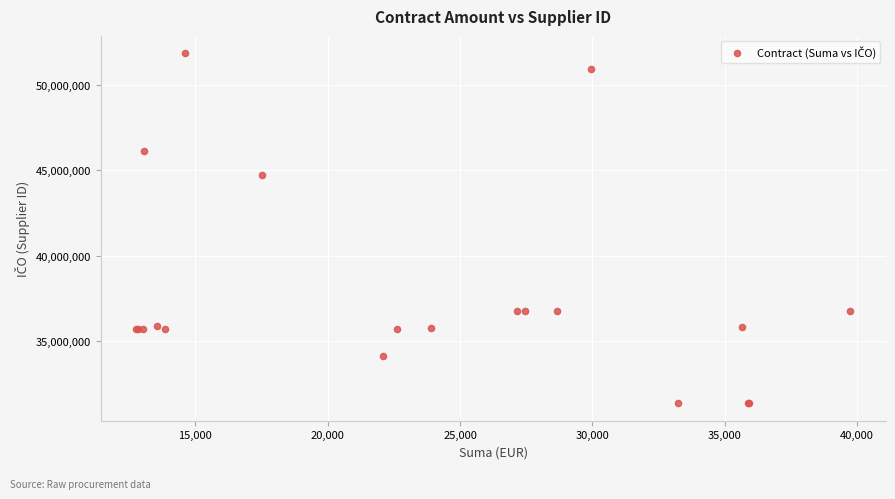

What Y value in the scatter plot is closest to 41602587?

44743203